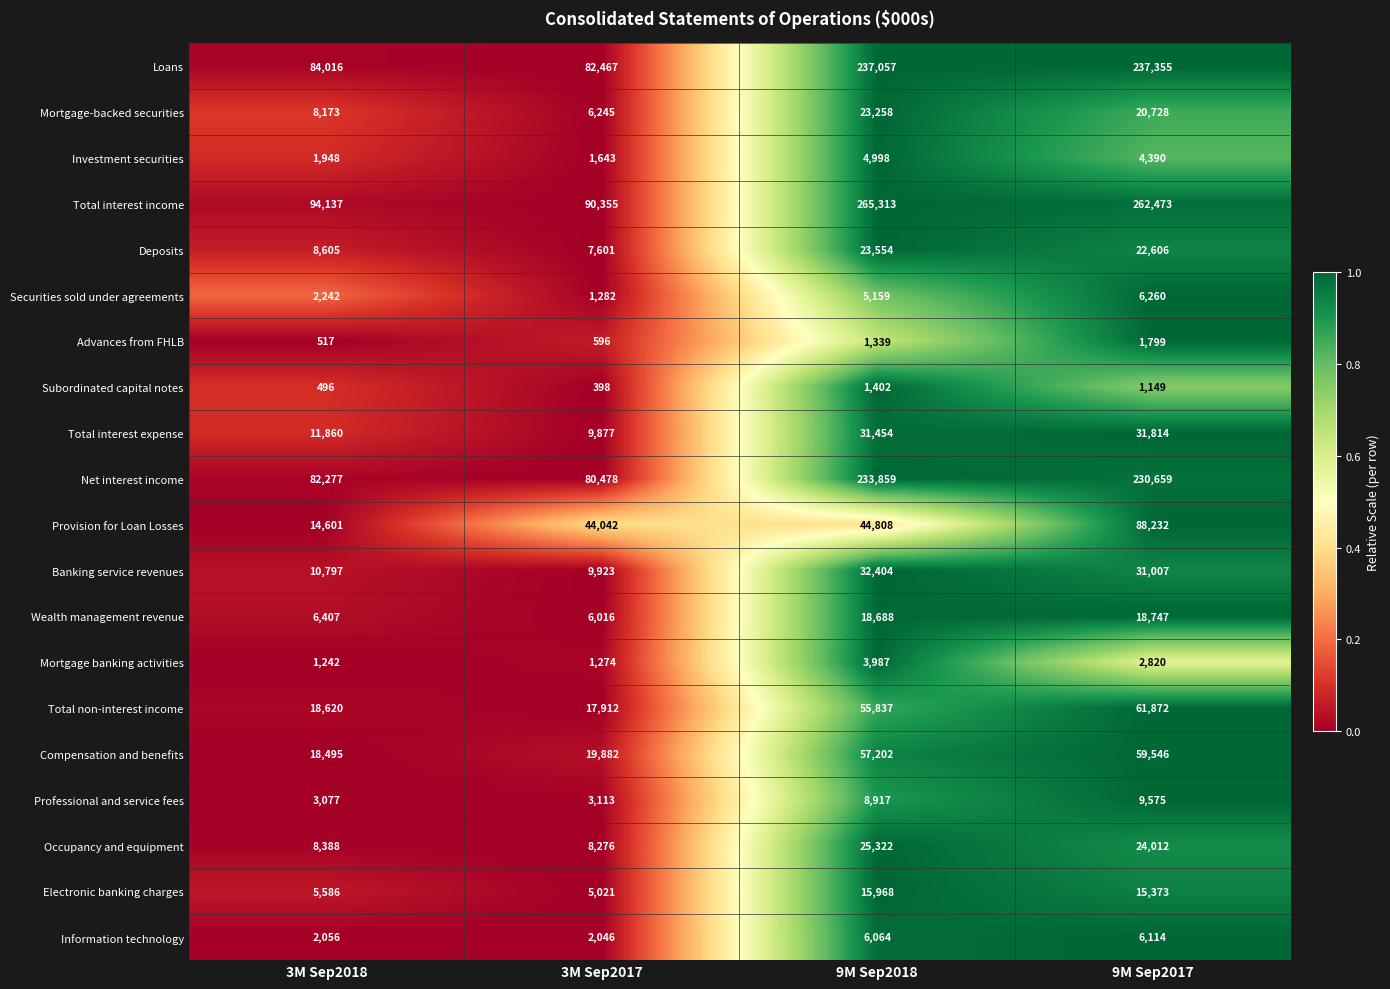

The value of Compensation and benefits at 9M Sep2018 is 57202. True or false?

True